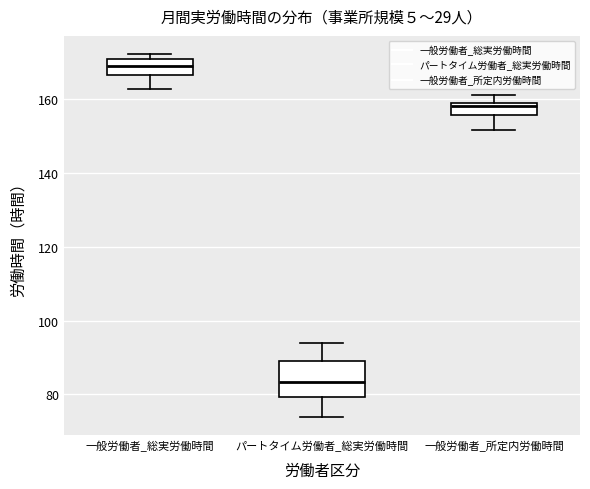

Reading left to right, read every box against the y-axis: the position of its median line, the range the box covers, and the ends of its whiskers. The values are not printed on the chart, so give them approximately, as read against the axis.

一般労働者_総実労働時間: median 170 (inside the box), box 166 to 170, whiskers 162 to 172
パートタイム労働者_総実労働時間: median 84, box 80 to 88, whiskers 74 to 94
一般労働者_所定内労働時間: median 158, box 156 to 160, whiskers 152 to 162